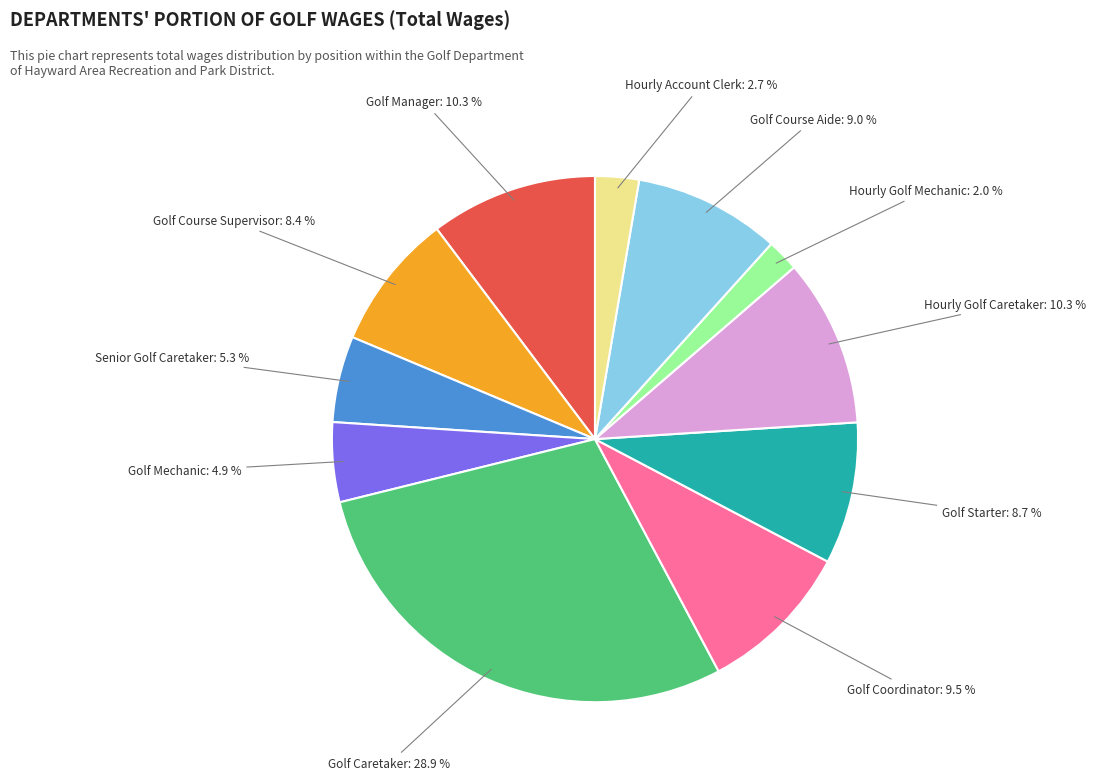

Count the number of slices in the pie.

11